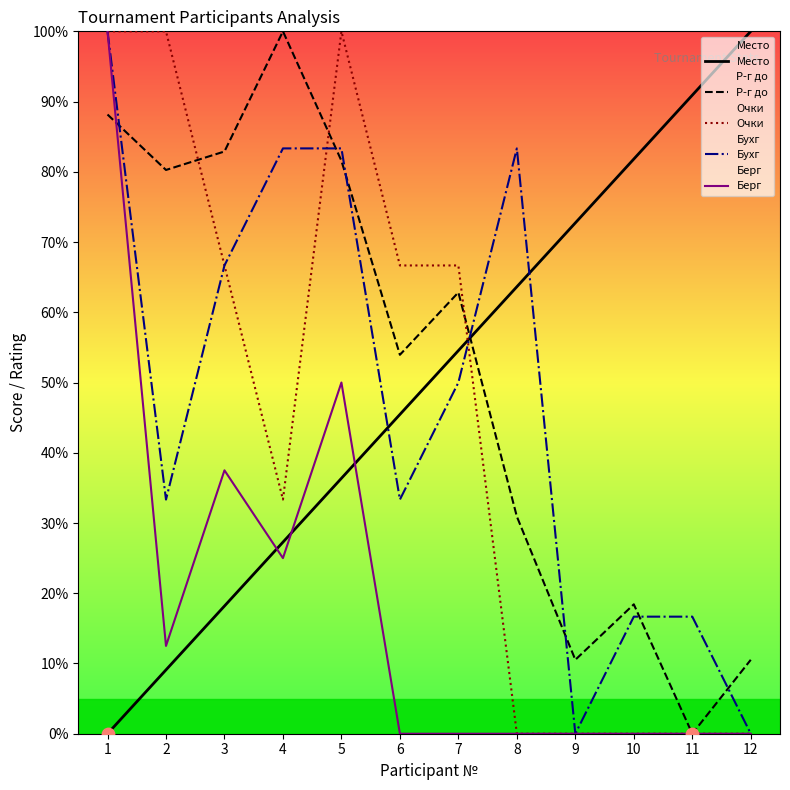

Which series contains the highest Y value?

Место